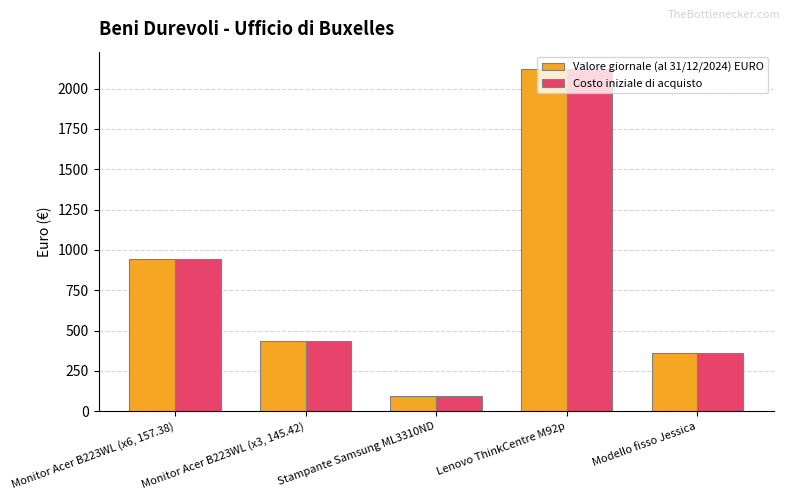

What is the value of the Costo iniziale di acquisto bar at the 4th from the left?

2122.8